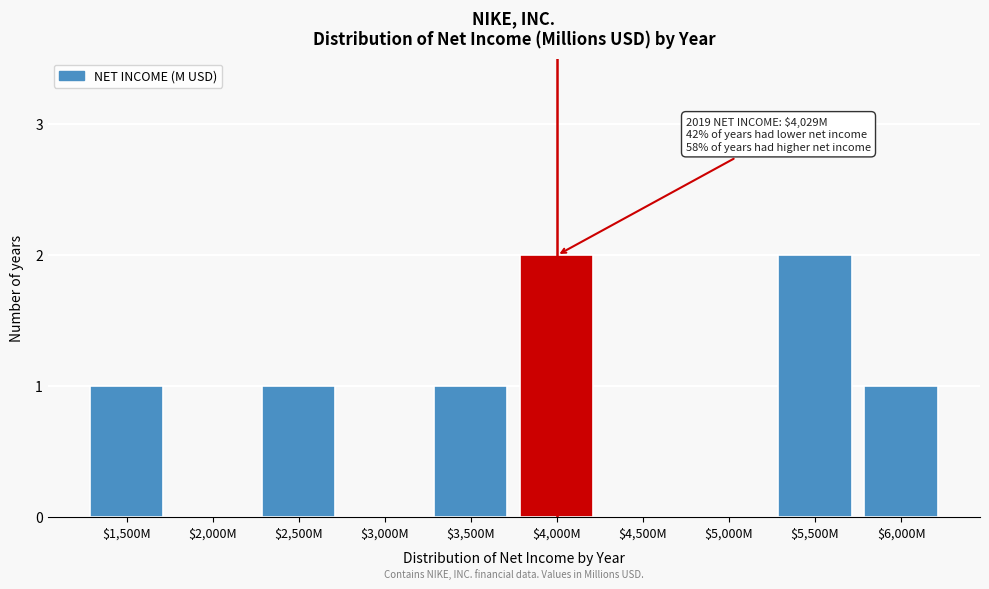

The chart shows a value of 0 at $4,500M. True or false?

True